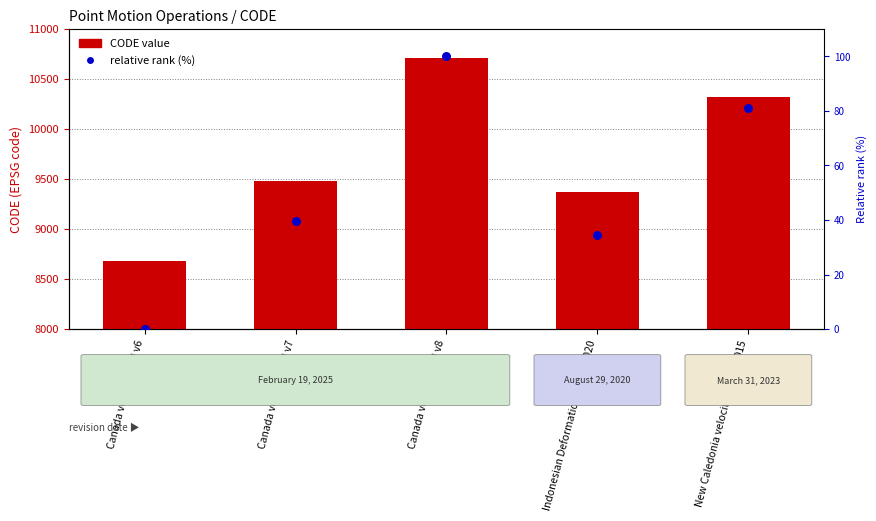

At how many categories does at least one series exceed 9353?

4